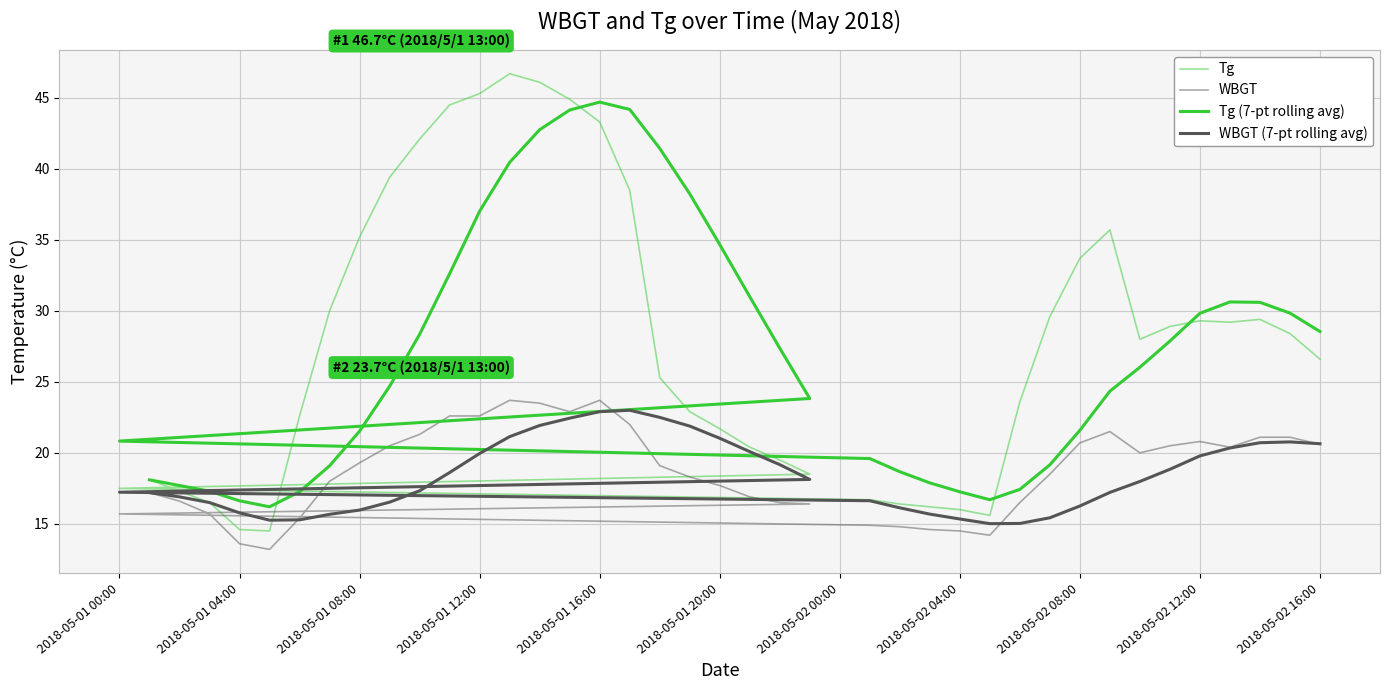

What is the value of the WBGT (7-pt rolling avg) point at the 12th from the left?

20.0